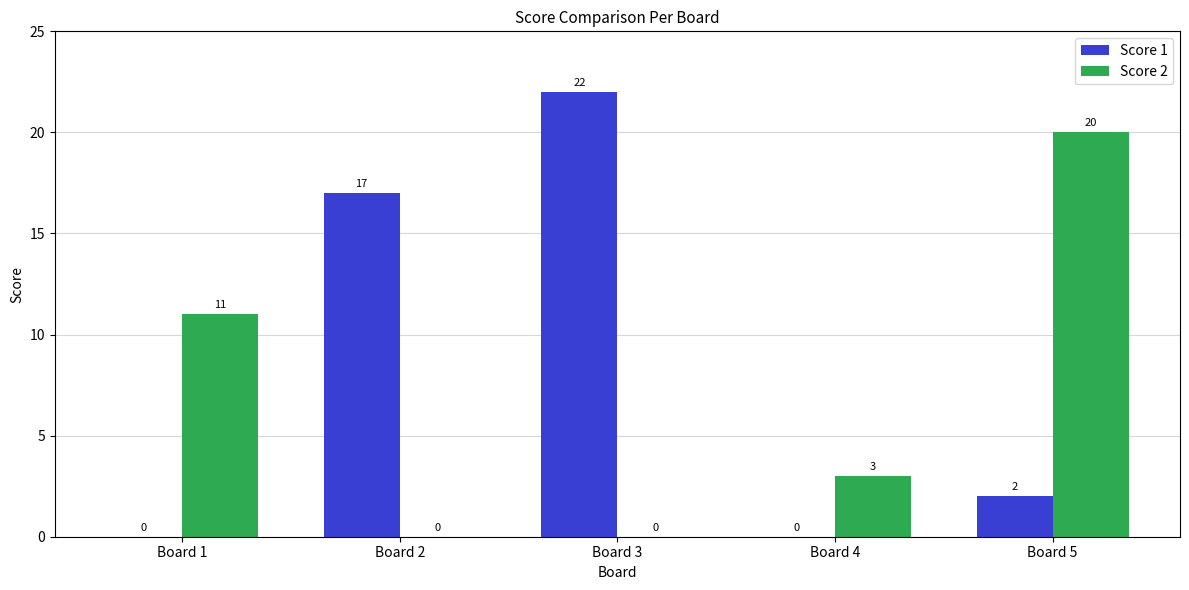

At which label does Score 2 reach its peak?

Board 5